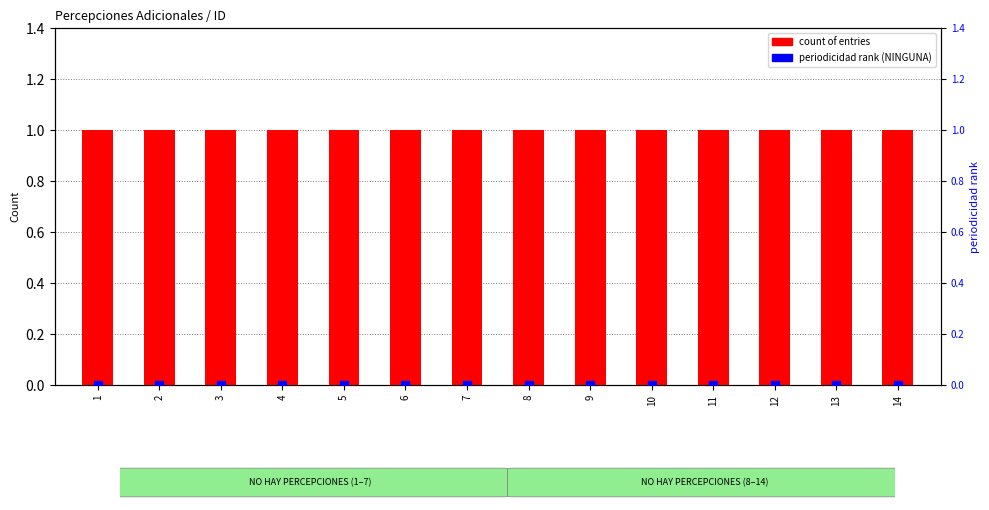

Is the value of count of entries at 3 greater than the value of periodicidad rank at 5?

Yes